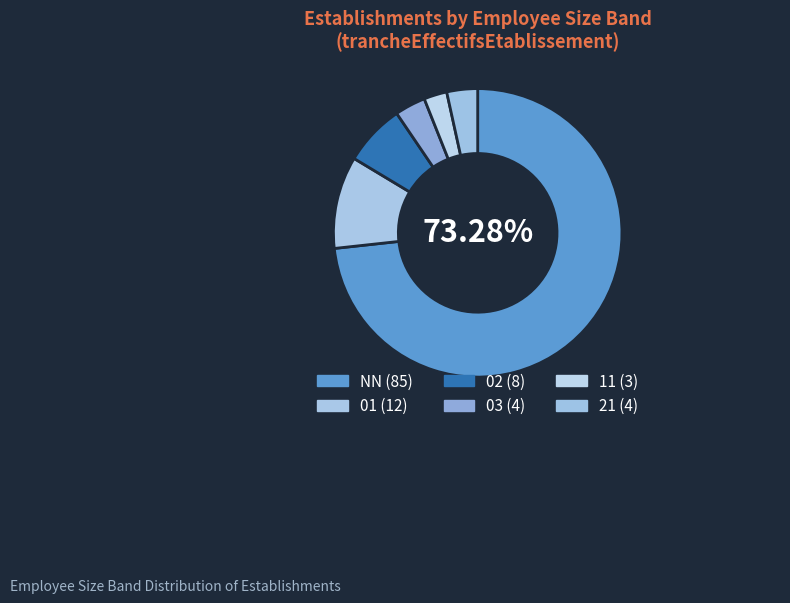

Is it true that 21 is 15% of the pie?

False